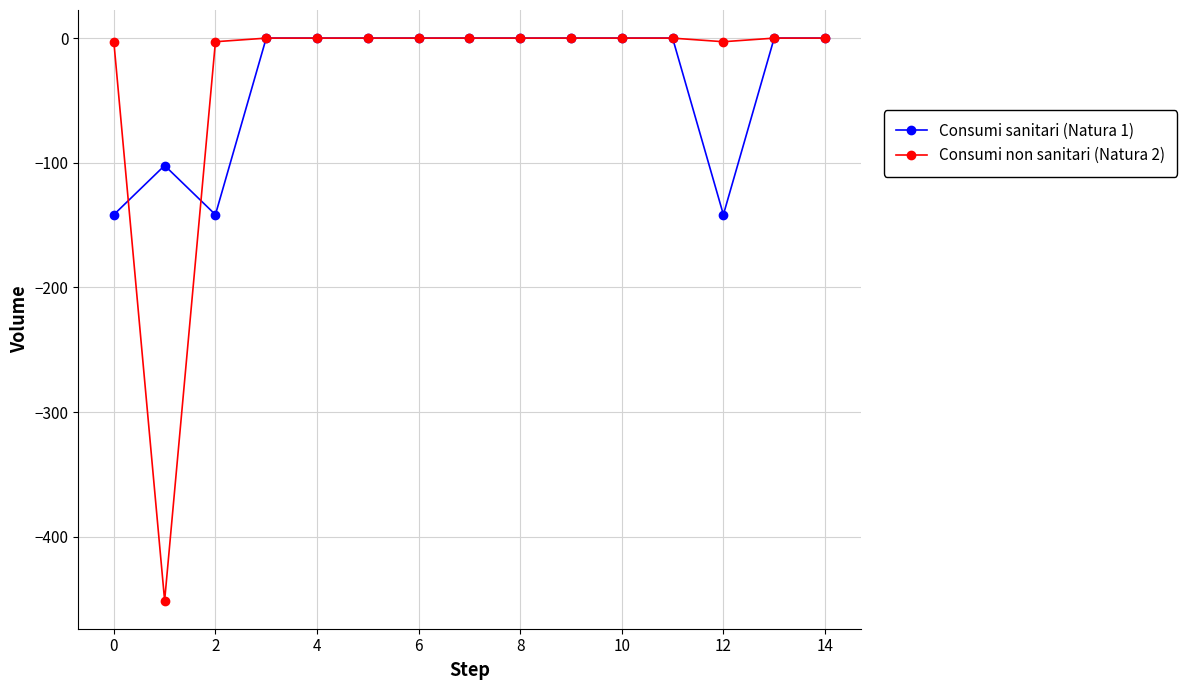

What is the value of the Consumi sanitari (Natura 1) point at the 13th from the left?

-141.6